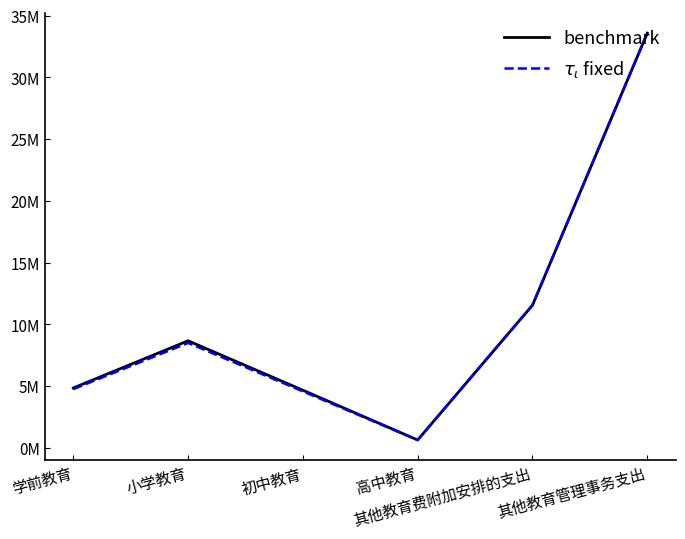

Is this an area chart (filled region under the line)?

No